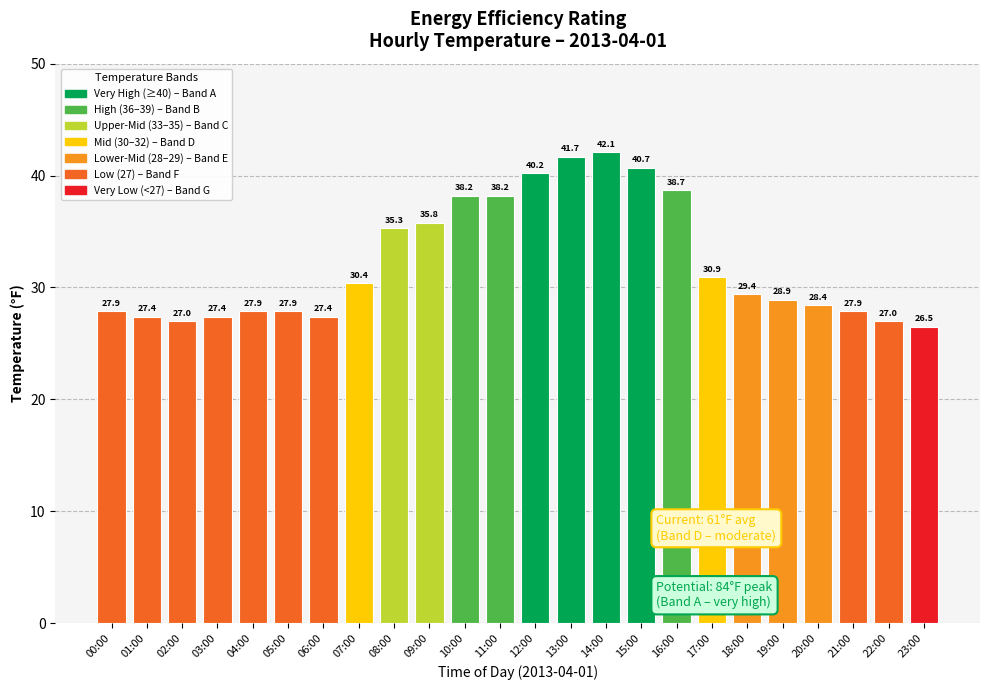

The chart shows a value of 72.2 at 14:00. True or false?

False